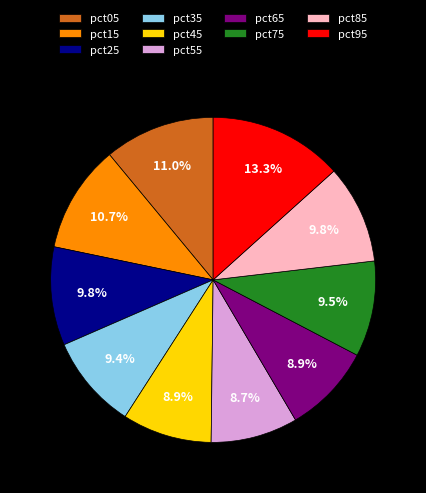

What portion of the pie excludes pct65?

91.1%